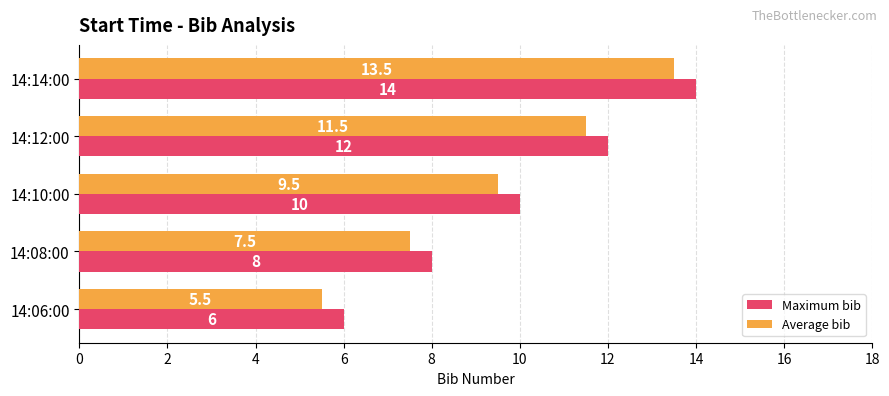

The Maximum bib series shows 10.0 at 14:10:00. True or false?

True